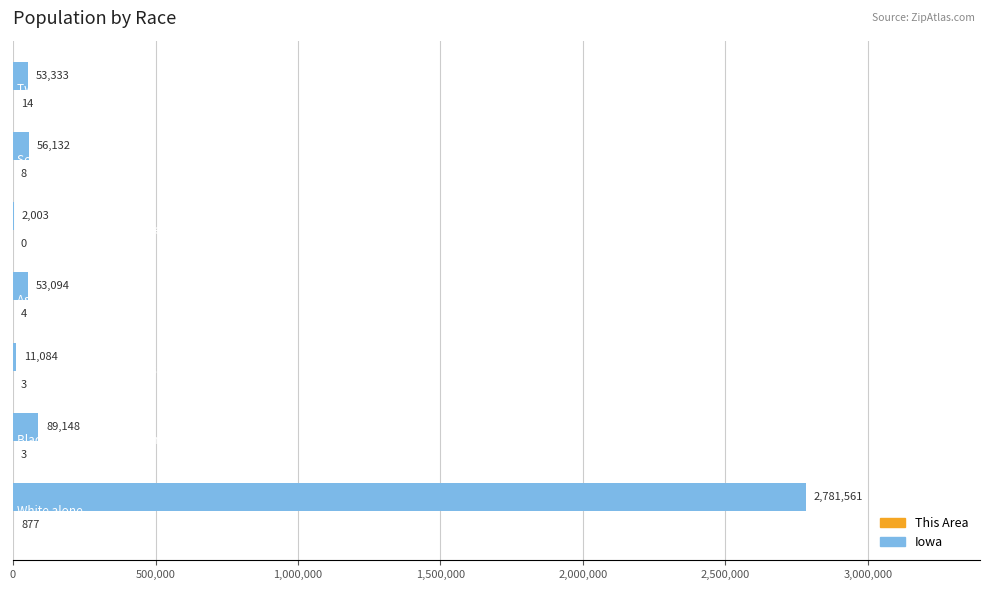

What is the maximum value shown in the chart?

2781561